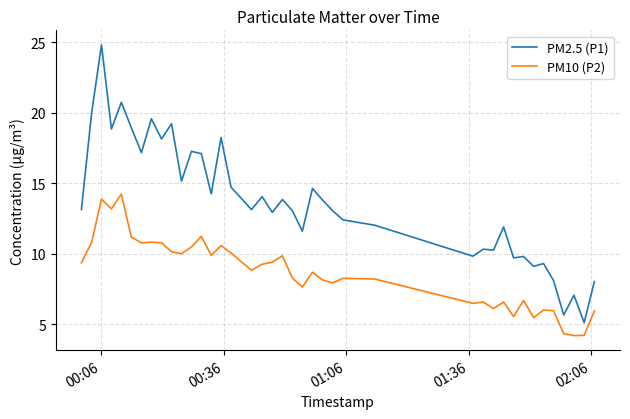

How many distinct data groups are displayed?

2